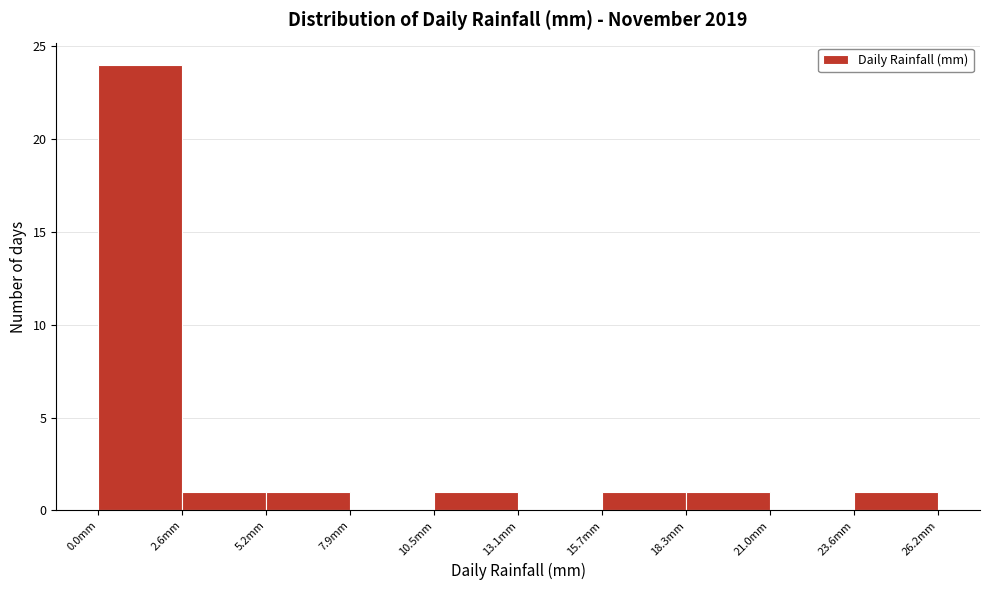

Which range on the x-axis has the tallest bar?

0.0 to 2.5